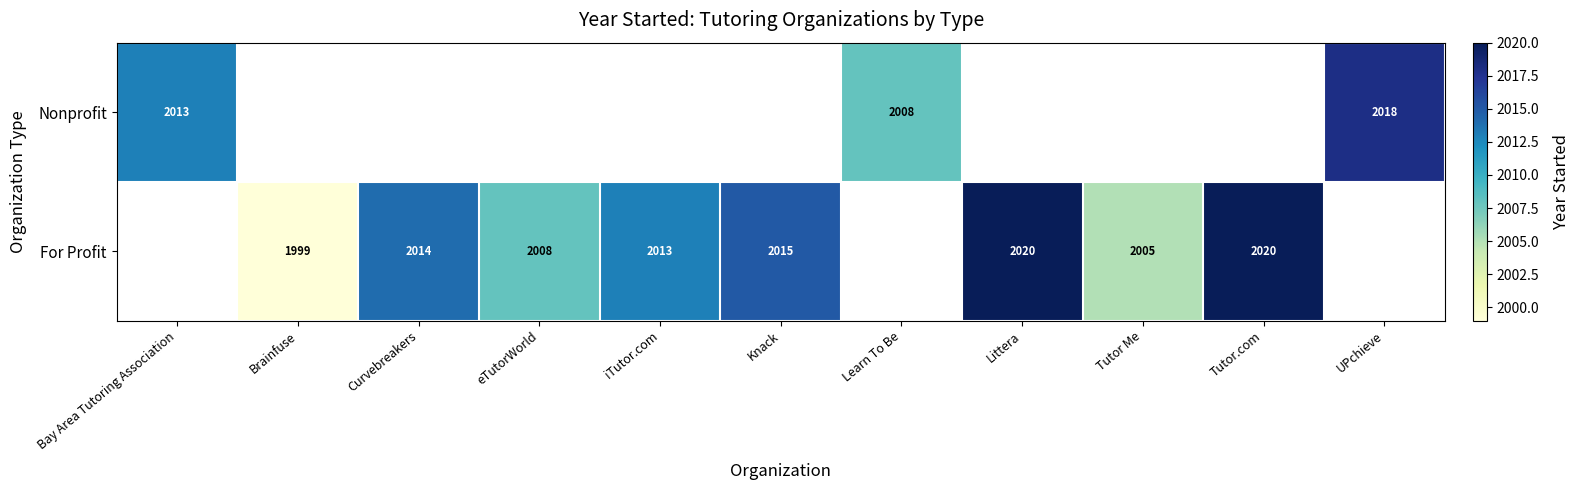

The value of For Profit at Littera is 3130.1. True or false?

False